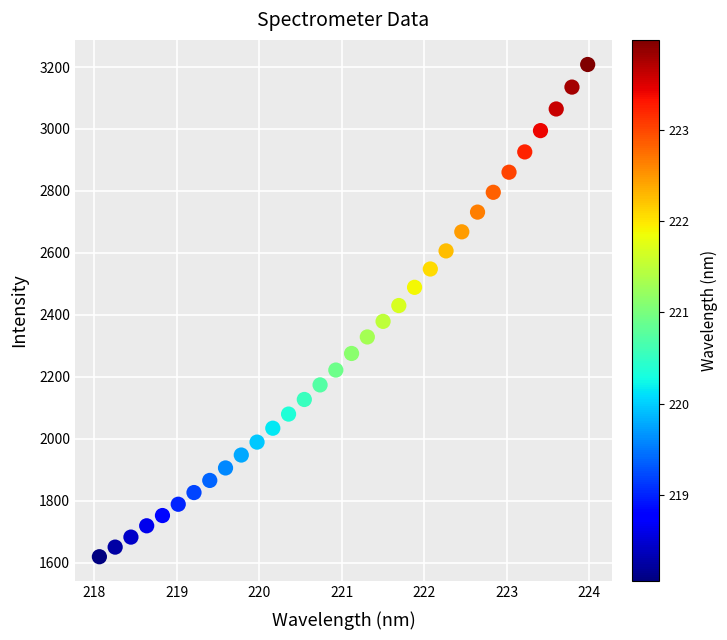

What is the range of Y values (max minus min)?

1589.4